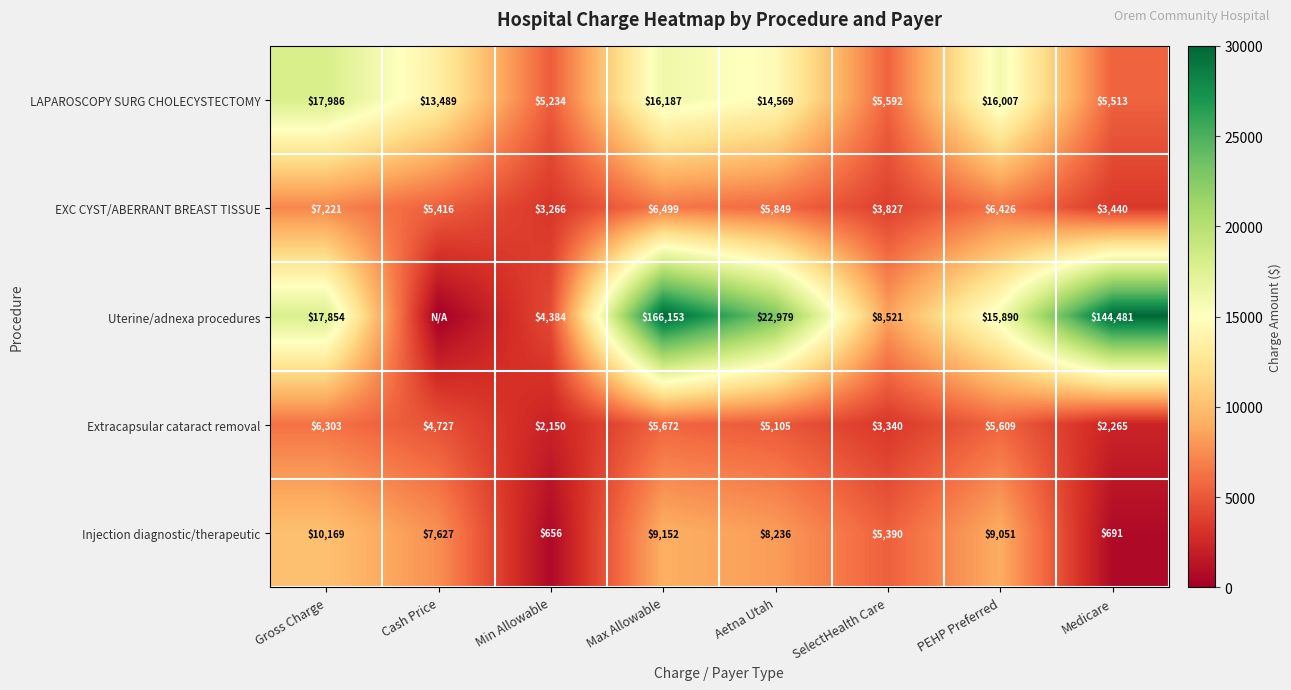

True or false: Uterine/adnexa procedures has a value of 53388.0 at Max Allowable.

False